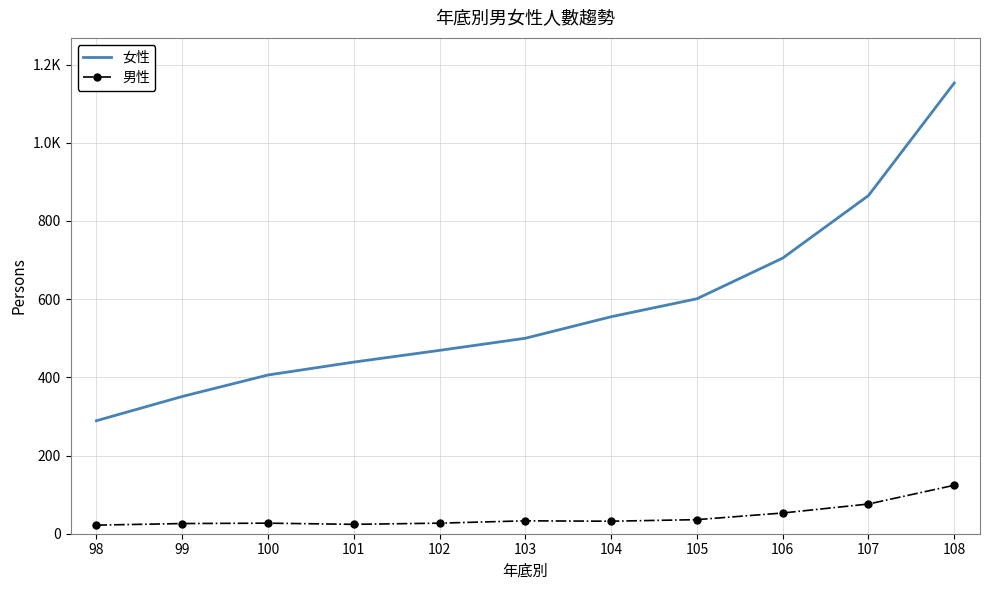

What is the sum of all 女性 values?

6333